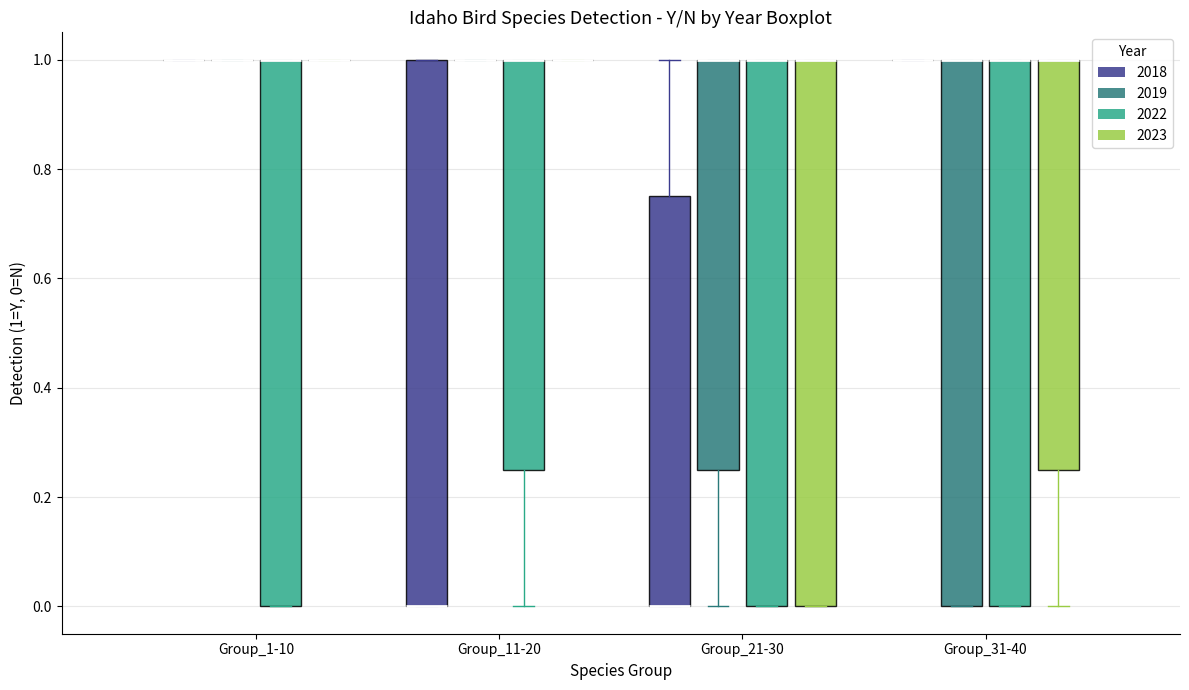

Reading left to right, read every box against the y-axis: the position of its median line, the range the box covers, and the ends of its whiskers. The values are not printed on the chart, so give them approximately, as read against the axis.

Group_1-10 (2018): box collapsed to a line at 1.00, whiskers 1.00 to 1.00
Group_1-10 (2019): box collapsed to a line at 1.00, whiskers 1.00 to 1.00
Group_1-10 (2022): median 1.00 (drawn on the box's upper edge), box 0.00 to 1.00, whiskers 0.00 to 1.00
Group_1-10 (2023): box collapsed to a line at 1.00, whiskers 1.00 to 1.00
Group_11-20 (2018): median 0.00 (drawn on the box's lower edge), box 0.00 to 1.00, whiskers 0.00 to 1.00
Group_11-20 (2019): box collapsed to a line at 1.00, whiskers 1.00 to 1.00
Group_11-20 (2022): median 1.00 (drawn on the box's upper edge), box 0.26 to 1.00, whiskers 0.00 to 1.00
Group_11-20 (2023): box collapsed to a line at 1.00, whiskers 1.00 to 1.00
Group_21-30 (2018): median 0.00 (drawn on the box's lower edge), box 0.00 to 0.76, whiskers 0.00 to 1.00
Group_21-30 (2019): median 1.00 (drawn on the box's upper edge), box 0.26 to 1.00, whiskers 0.00 to 1.00
Group_21-30 (2022): median 1.00 (drawn on the box's upper edge), box 0.00 to 1.00, whiskers 0.00 to 1.00
Group_21-30 (2023): median 1.00 (drawn on the box's upper edge), box 0.00 to 1.00, whiskers 0.00 to 1.00
Group_31-40 (2018): box collapsed to a line at 1.00, whiskers 1.00 to 1.00
Group_31-40 (2019): median 1.00 (drawn on the box's upper edge), box 0.00 to 1.00, whiskers 0.00 to 1.00
Group_31-40 (2022): median 1.00 (drawn on the box's upper edge), box 0.00 to 1.00, whiskers 0.00 to 1.00
Group_31-40 (2023): median 1.00 (drawn on the box's upper edge), box 0.26 to 1.00, whiskers 0.00 to 1.00